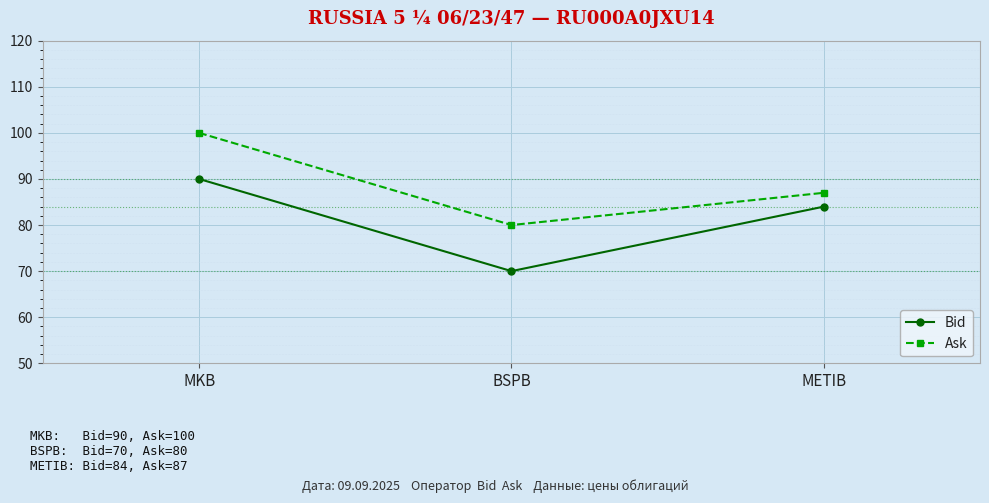

At which label is Bid closest to 80?

METIB